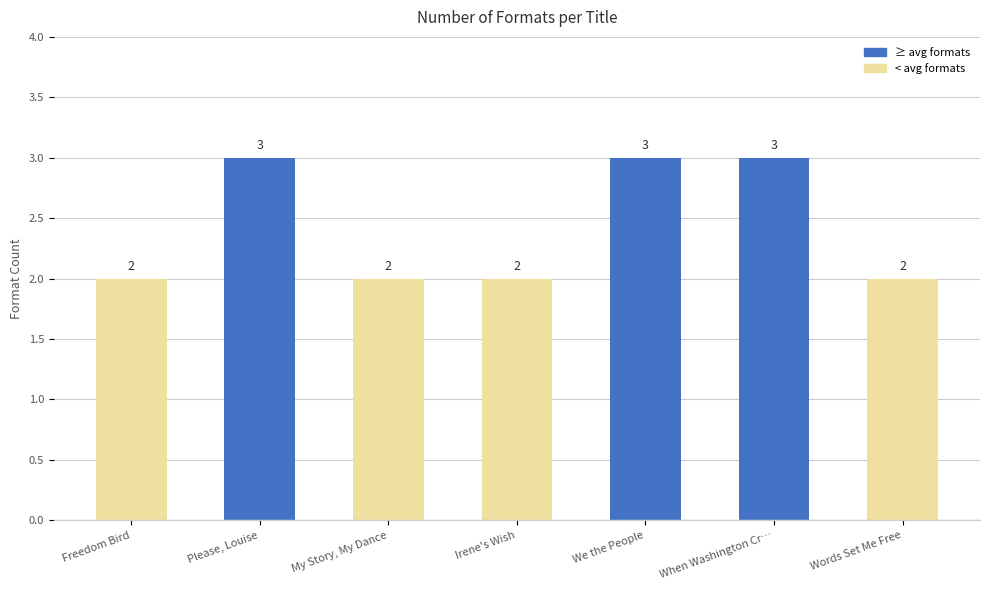

Are the bars grouped side by side (vs. stacked)?

No